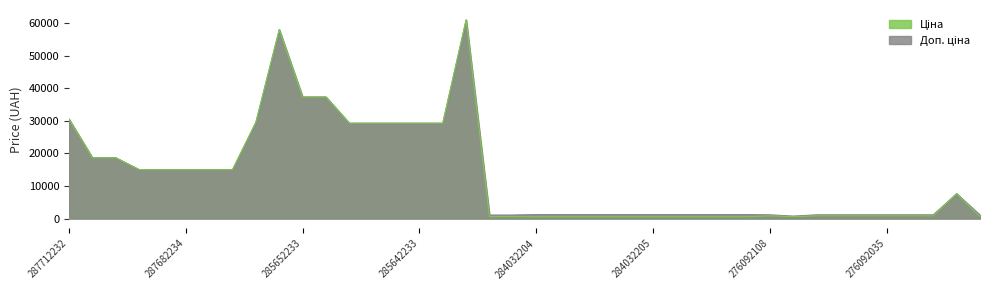

Reading right to left, what are all the values shown in this chart?

Ціна: 586.0	7641.9	842.8	842.8	842.8	842.8	842.8	842.8	547.8	842.8	535.4	535.4	535.4	535.4	535.4	535.4	535.4	535.4	535.4	535.4	586.0	586.0	61024.7	29294.9	29294.9	29294.9	29294.9	29294.9	37343.0	37343.0	58037.0	29548.9	15019.2	15019.2	15019.2	15019.2	15019.2	18671.5	18671.5	30512.3
Доп. ціна: 1074.5	7641.9	1142.1	1142.1	1142.1	1142.1	1142.1	1142.1	742.0	1142.1	1227.2	1227.2	1227.2	1227.2	1227.2	1227.2	1227.2	1227.2	1227.2	1227.2	1074.5	1074.5	61024.7	29294.9	29294.9	29294.9	29294.9	29294.9	37343.0	37343.0	58037.0	29548.9	15019.2	15019.2	15019.2	15019.2	15019.2	18671.5	18671.5	30512.3